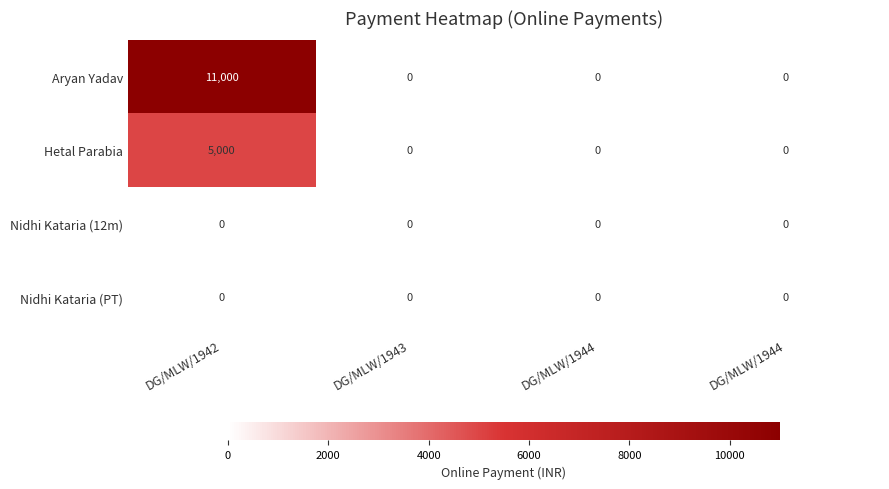

What is the difference between the highest and lowest values at DG/MLW/1942?

11000